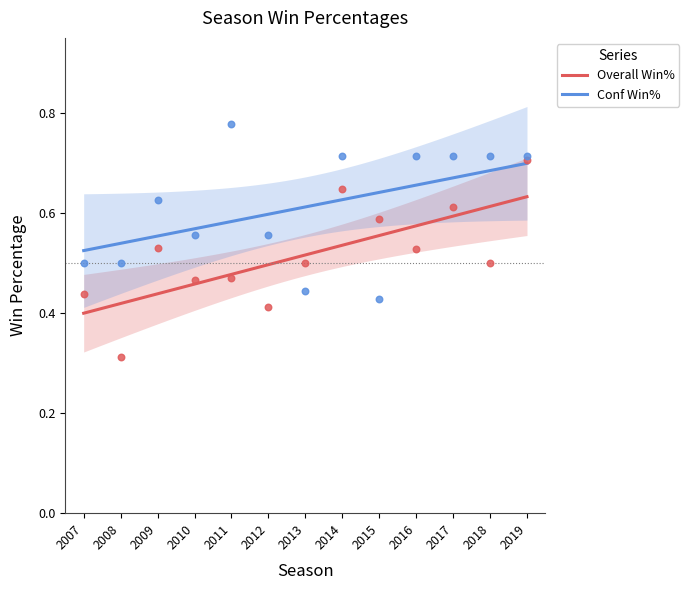

Which series has the largest total across all categories?

Conf Win%